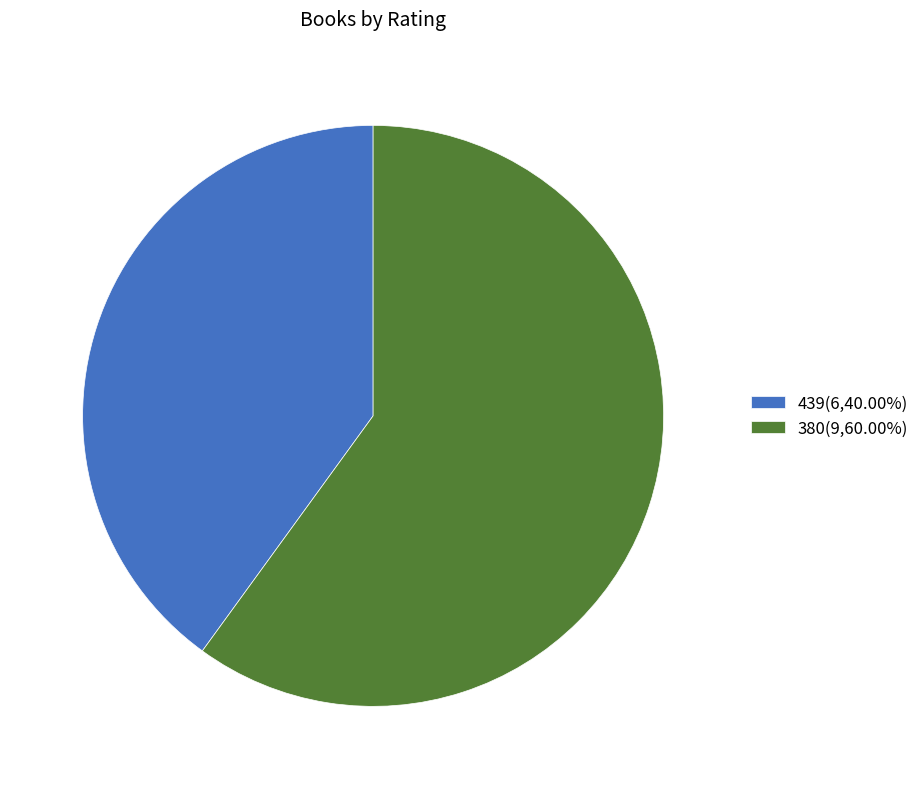

Rank the categories by value from highest to lowest.

380, 439